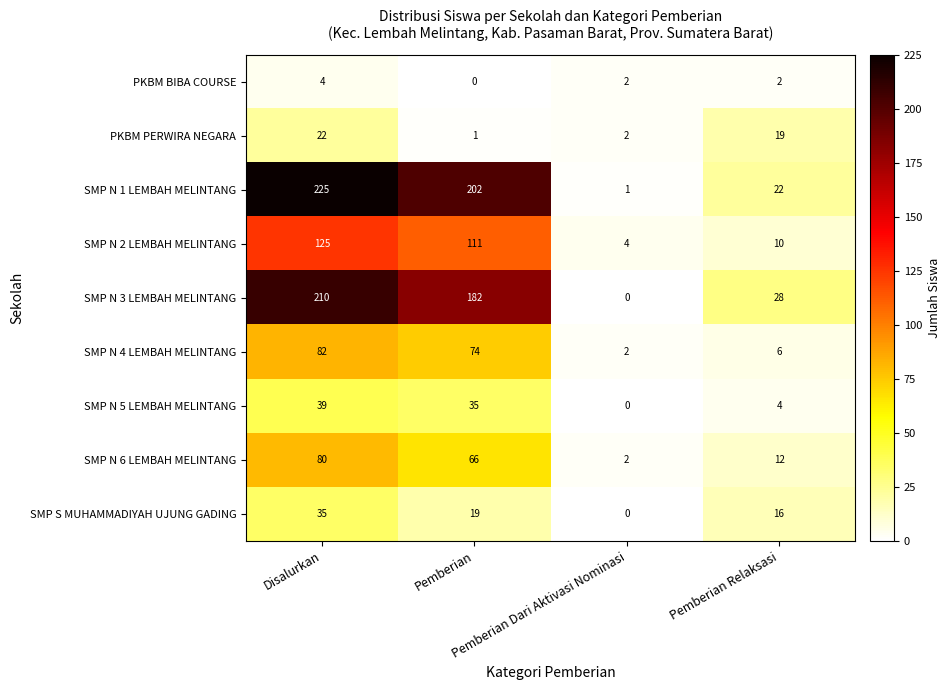

What is the difference between the second highest and minimum values in the SMP N 2 LEMBAH MELINTANG series?

107